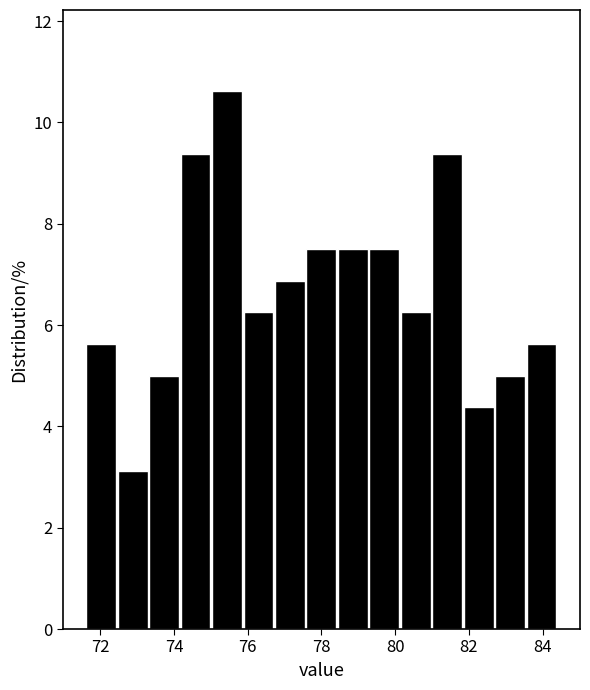

How tall is the bar that spans 80.2 to 81.0 on the x-axis? Neither the bar edges nor the heights are printed on the chart, so give them approximately, as read against the axes.

6.2